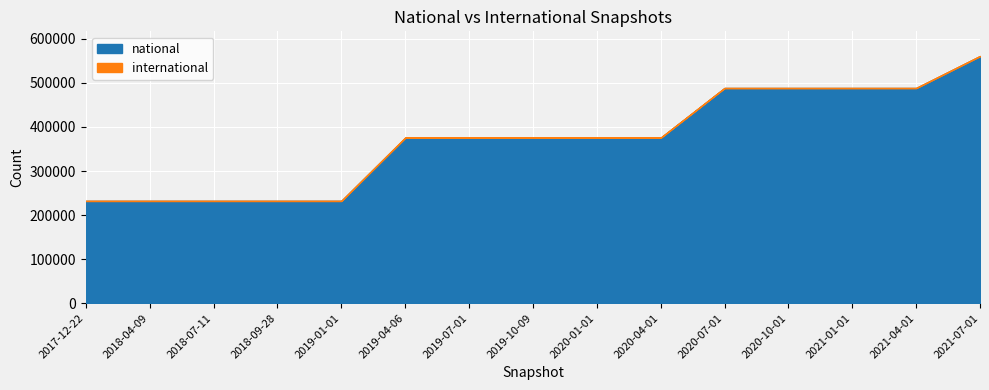

Between 2021-01-01 and 2021-04-01, which is larger?

2021-01-01